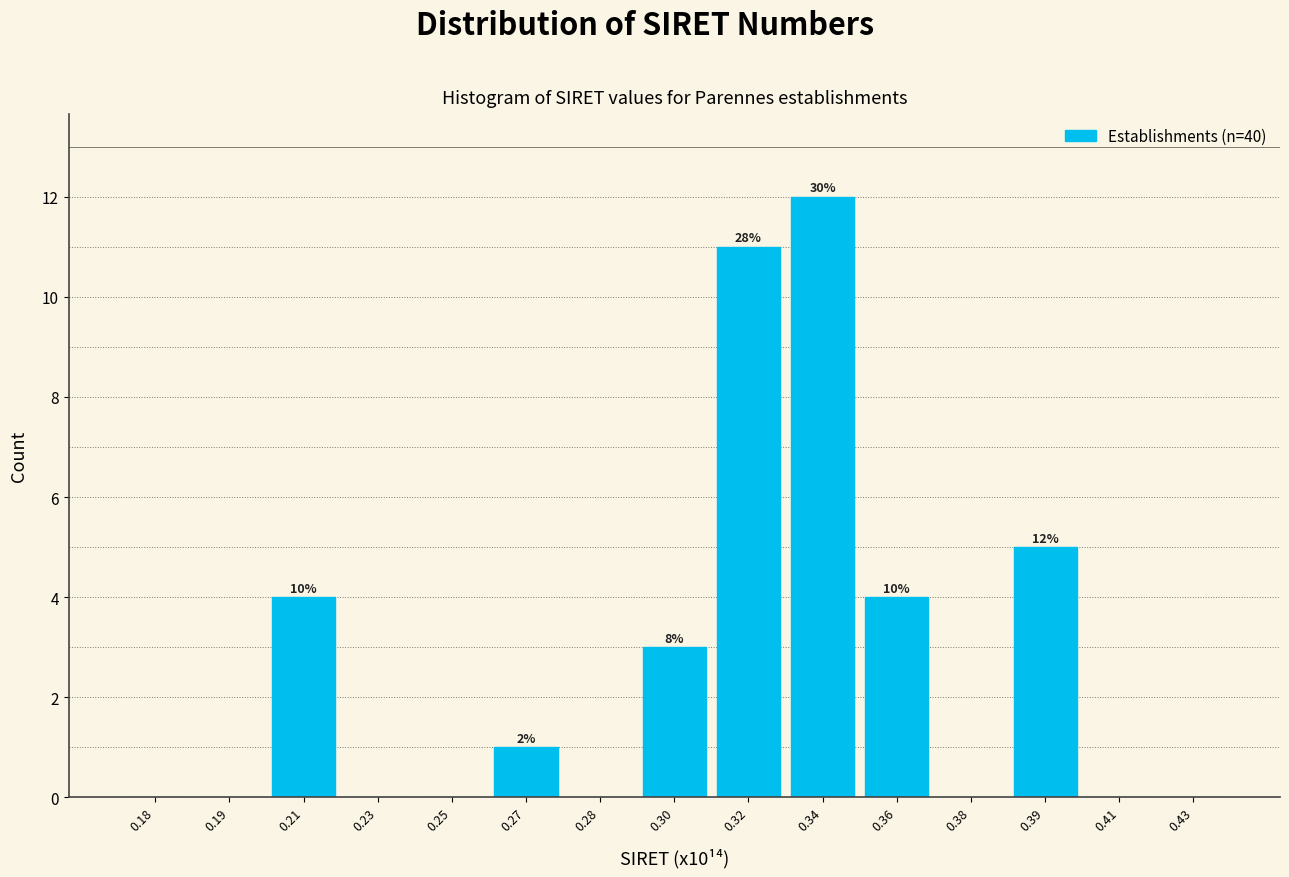

Reading left to right, what are all the values shown in this chart?

0.18=0	0.19=0	0.21=4	0.23=0	0.25=0	0.27=1	0.28=0	0.30=3	0.32=11	0.34=12	0.36=4	0.38=0	0.39=5	0.41=0	0.43=0